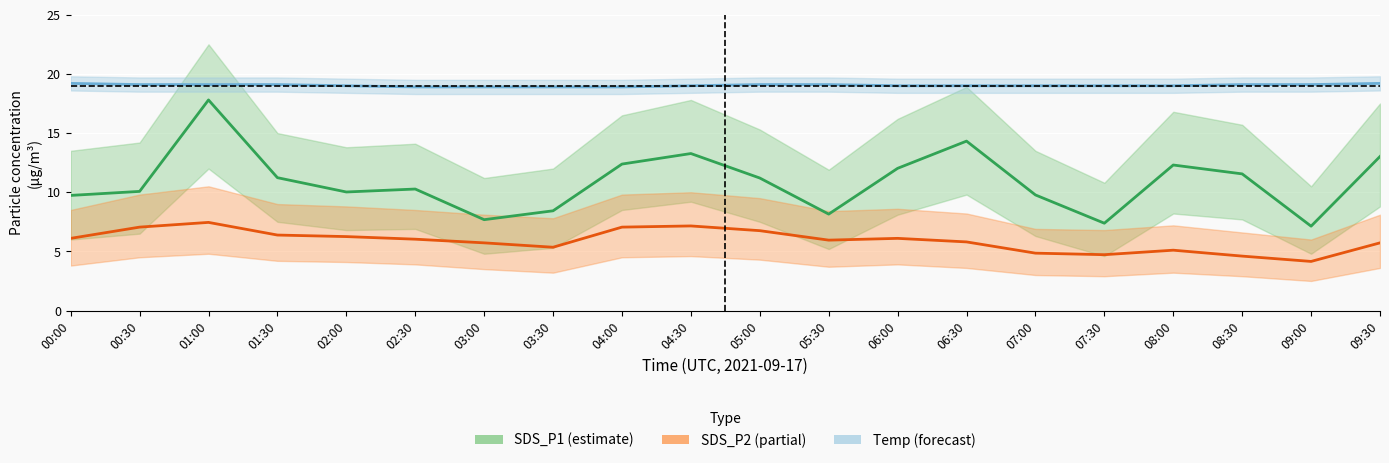

True or false: SDS_P2 and SDS_P1 cross at least once.

False